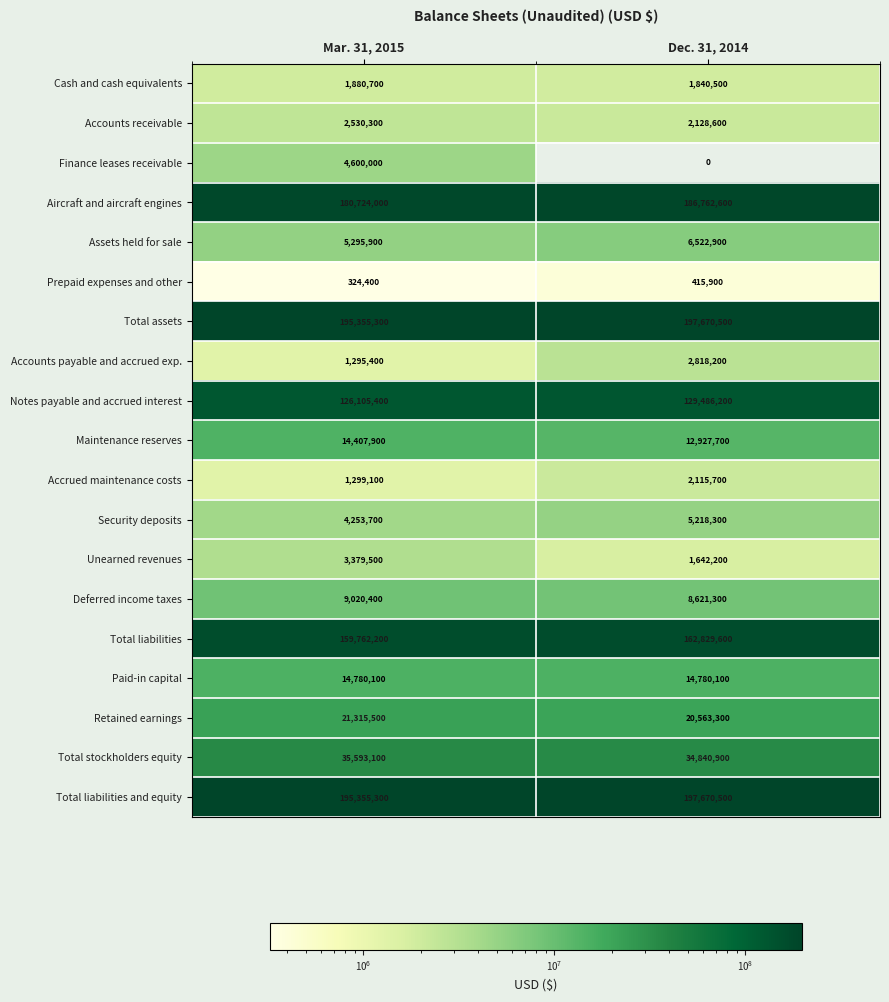

Is it true that Finance leases receivable equals 0 at Dec. 31, 2014?

True